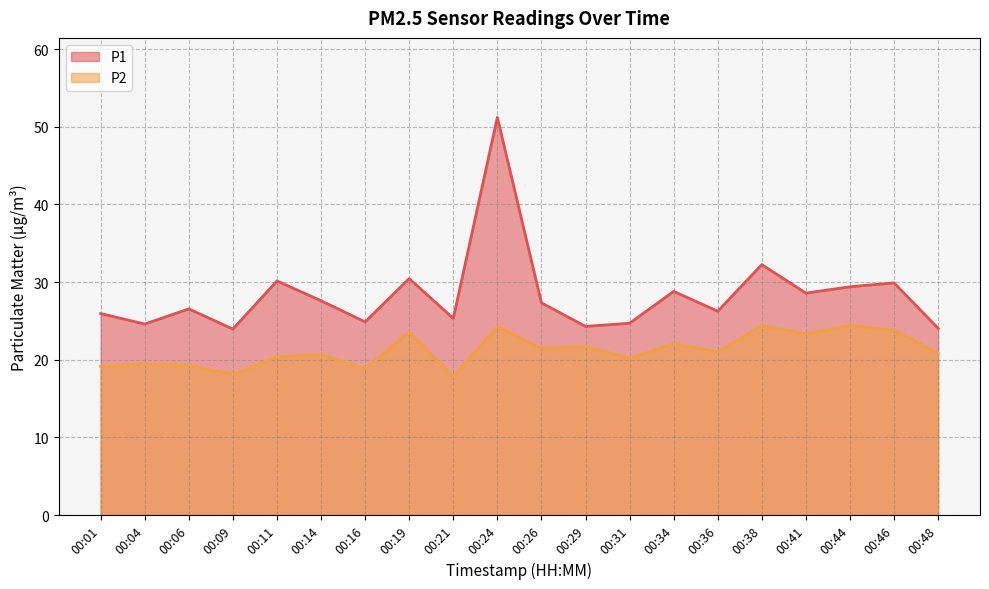

Is the value of P2 at 00:31 greater than the value of P1 at 00:19?

No